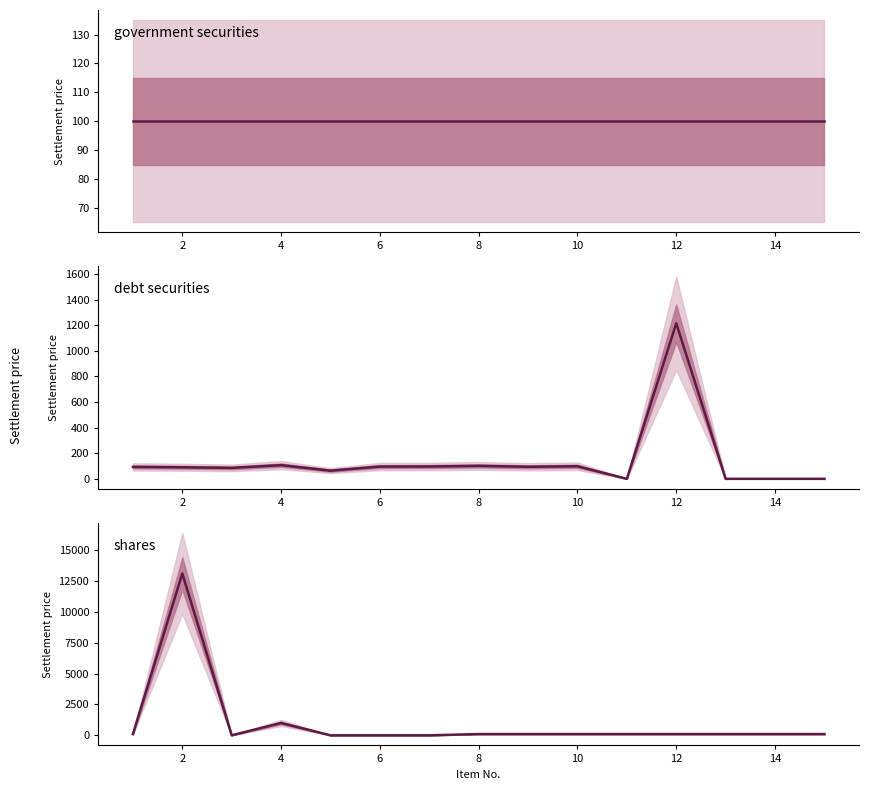

At how many categories does at least one series exceed 10267?

1